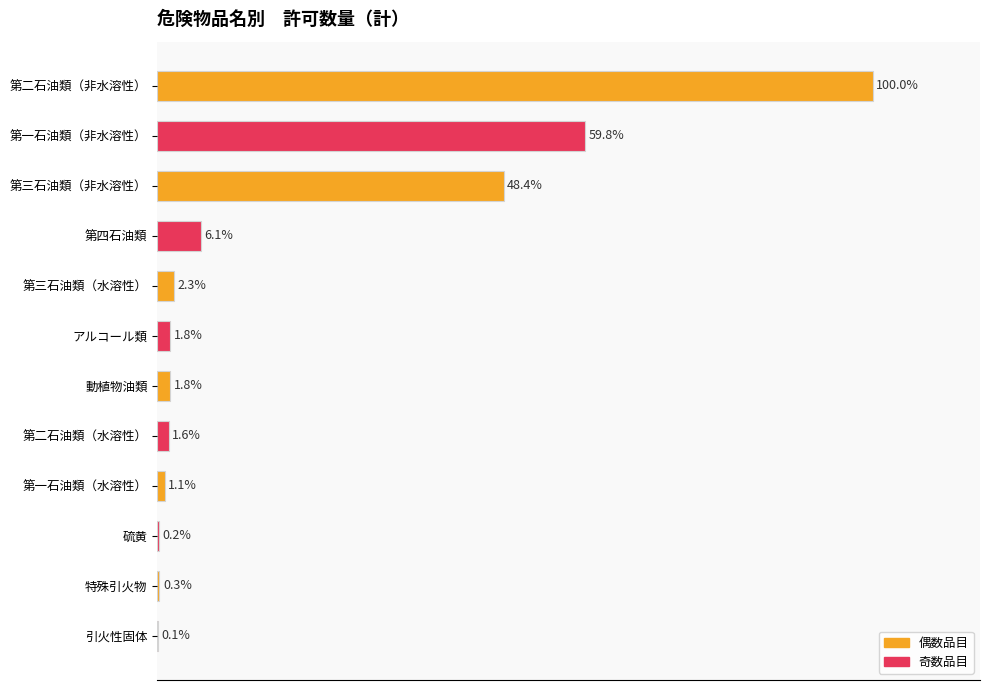

Are the bars horizontal?

Yes